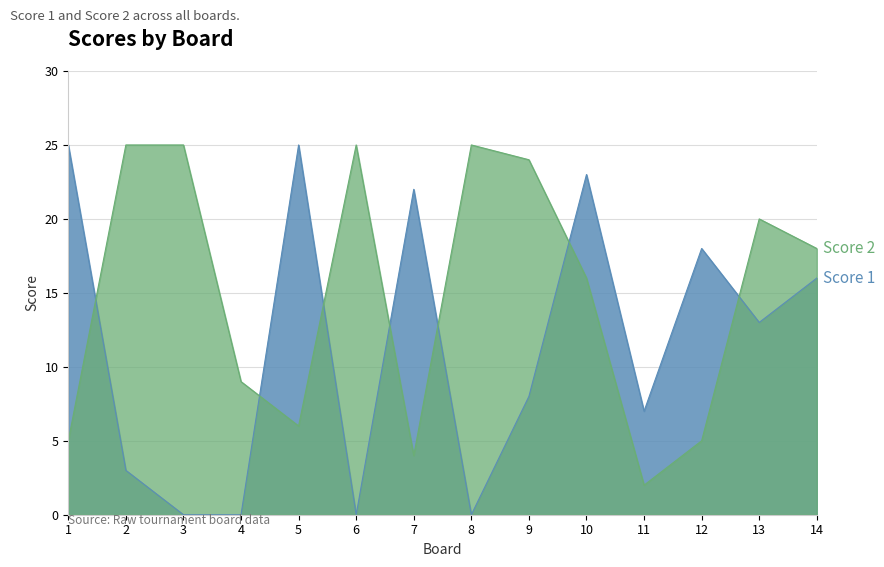

True or false: Score 1 has a value of 12 at 4.

False